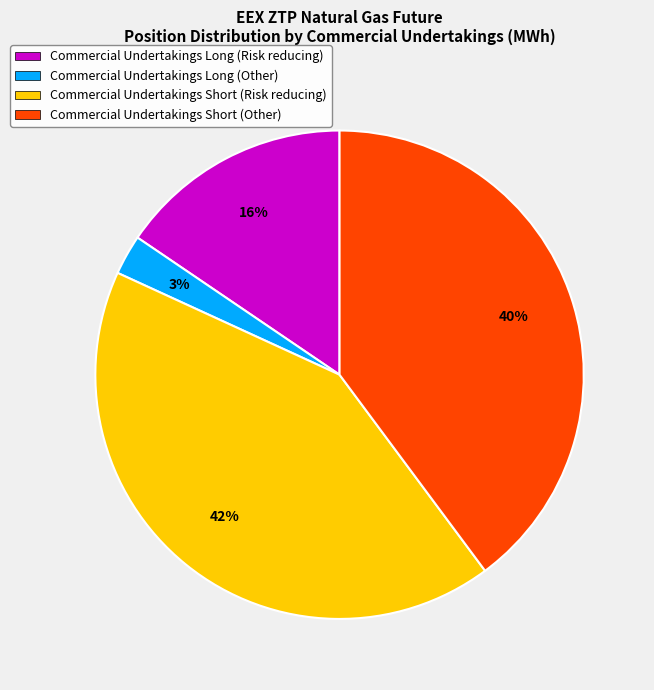

Is it true that Commercial Undertakings Long (Risk reducing) is 2% of the pie?

False